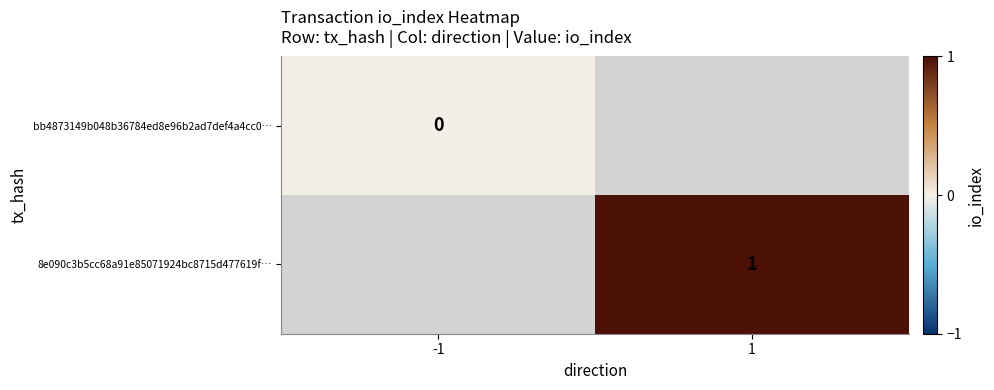

The 8e090c3b5cc68a91e85071924bc8715d477619f… series shows 1 at 1. True or false?

True